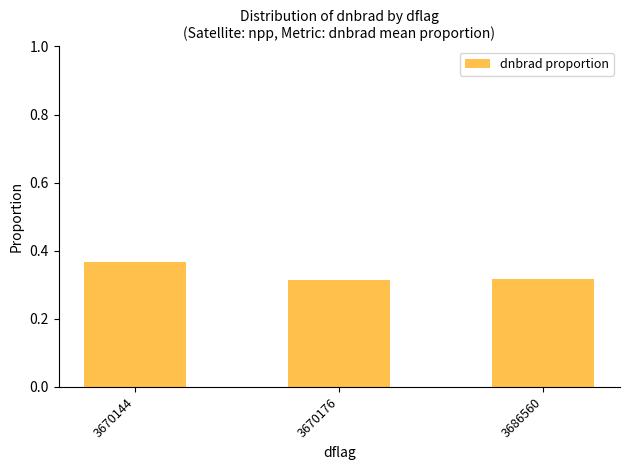

Which label corresponds to the largest value in the chart?

3670144